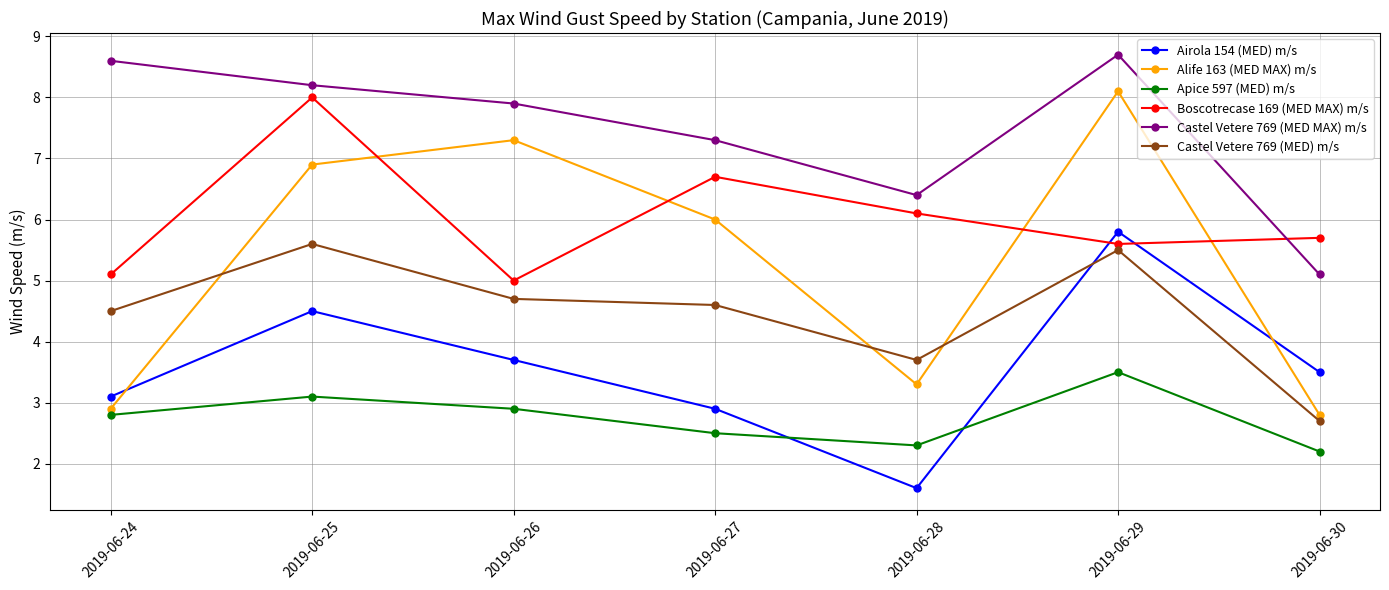

How many intersections are there between Airola 154 (MED) m/s and Castel Vetere 769 (MED) m/s?

1